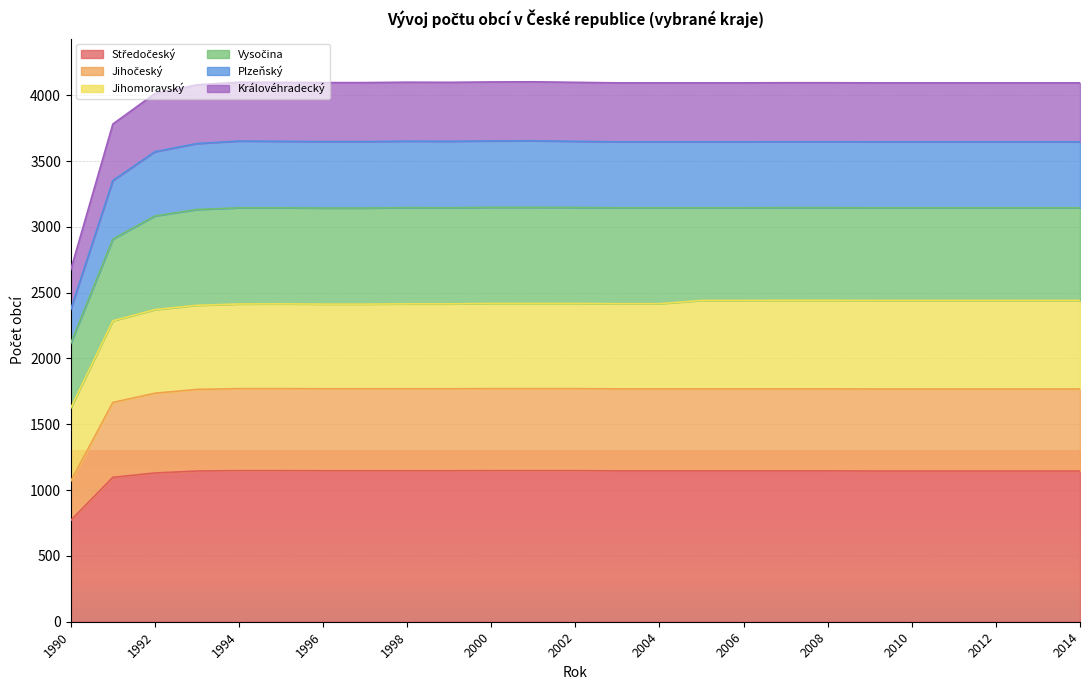

Is the value of Středočeský at 1998 greater than the value of Jihočeský at 2011?

No